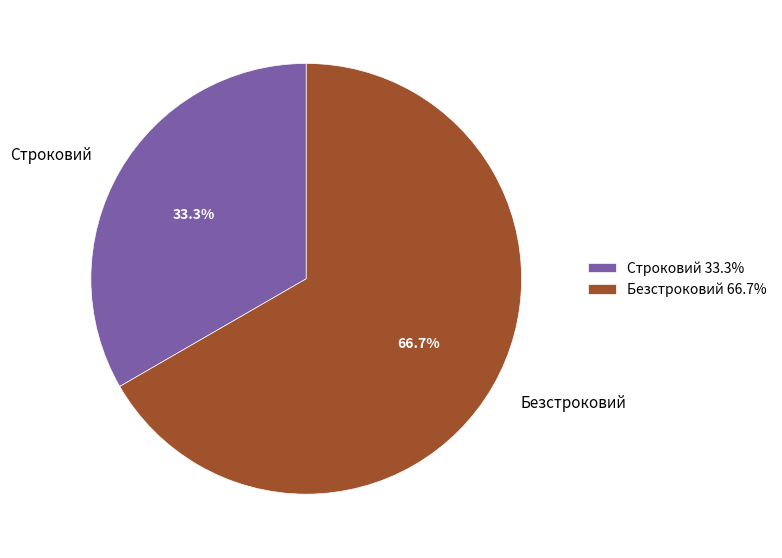

What percentage is the Строковий slice, to the nearest percent?

33%